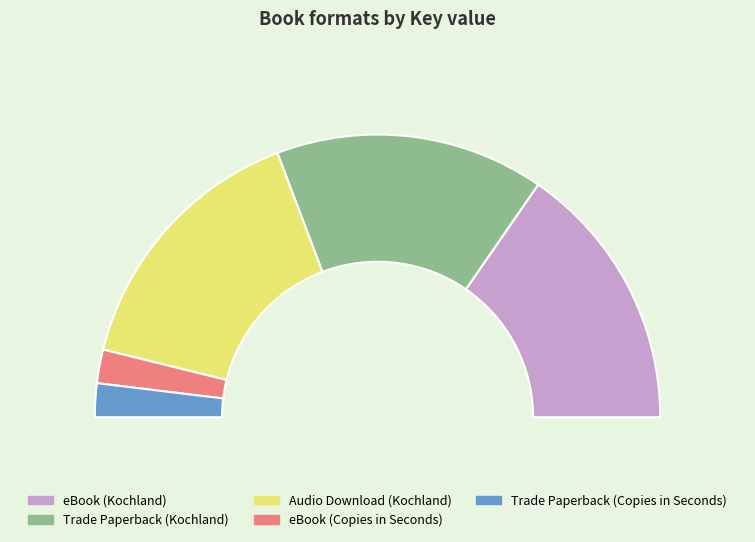

Is it true that eBook (Kochland) is 21% of the pie?

False